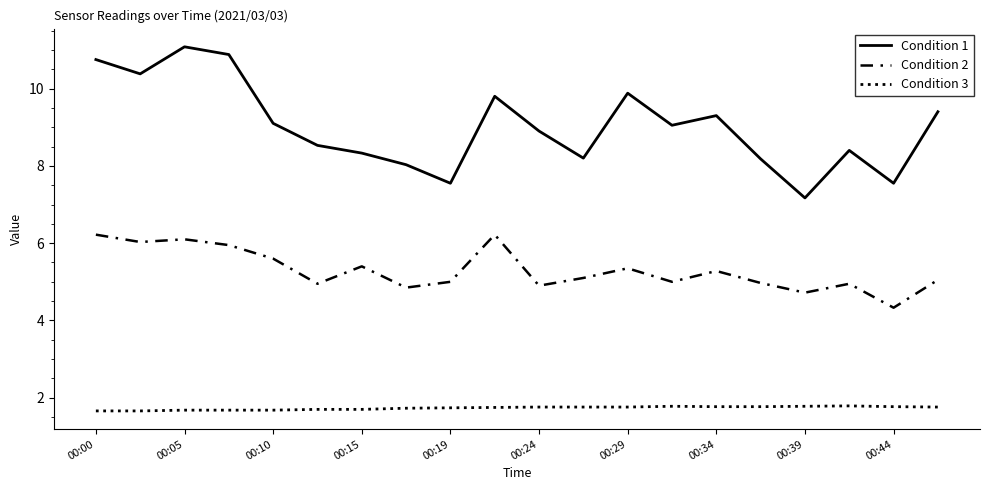

What is the average value of the Condition 3 series?

1.7